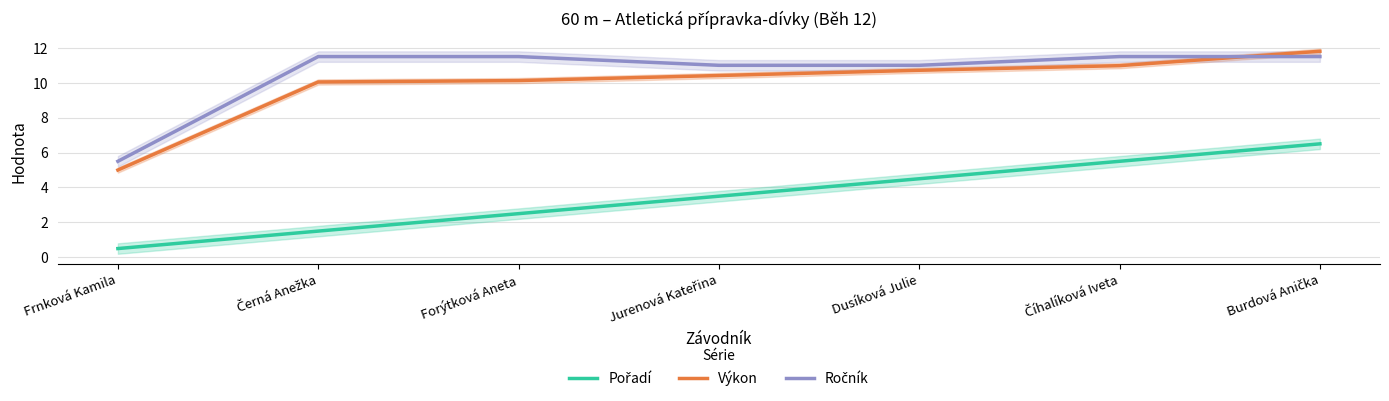

Is the value of Ročník at Forýtková Aneta greater than the value of Výkon at Jurenová Kateřina?

Yes